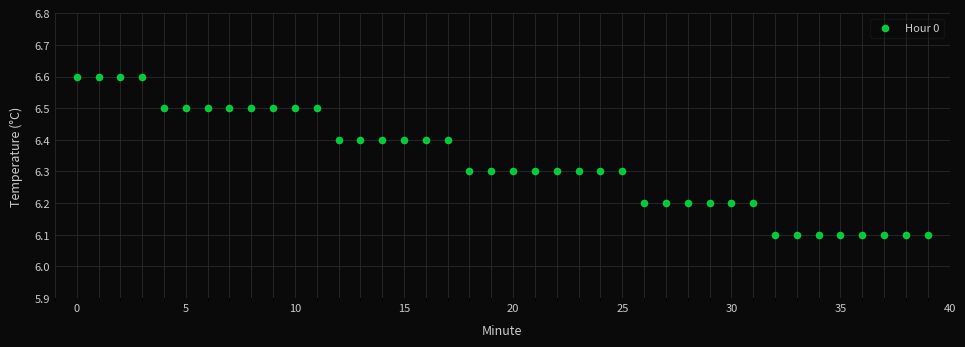

What is the range of Y values (max minus min)?

0.5